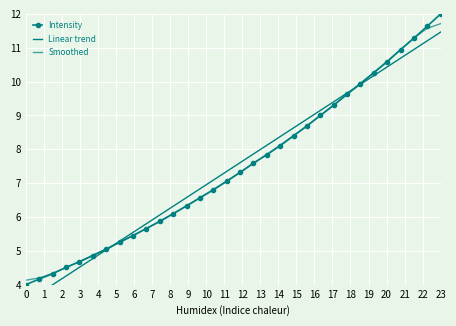

True or false: Linear trend has a value of 4.9 at 22.

False